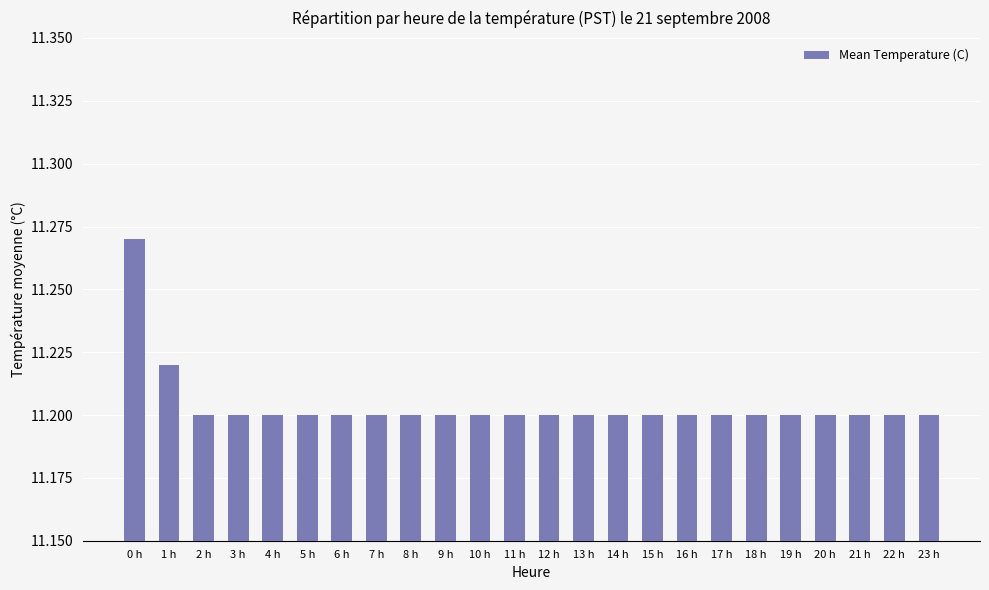

Count the number of categories in the chart.

24